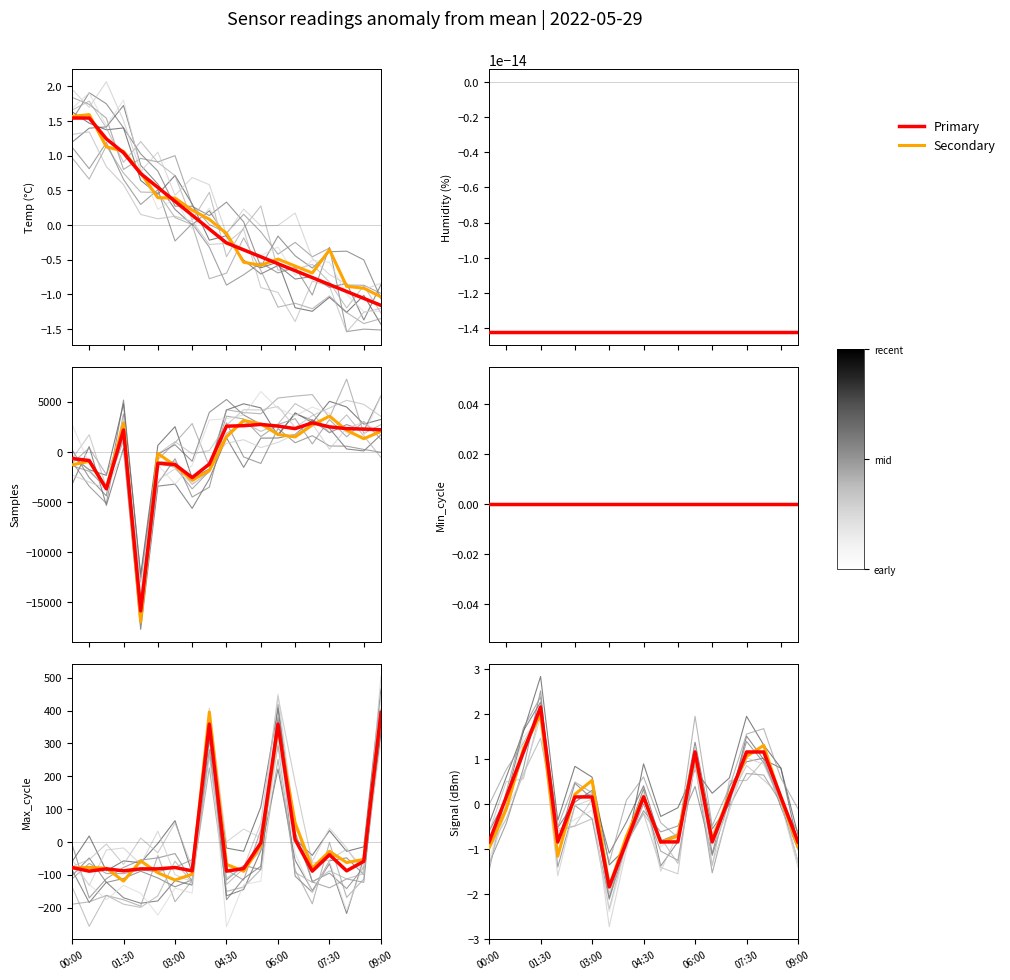

What is the difference between the maximum and minimum values in the Samples series?

18737.0